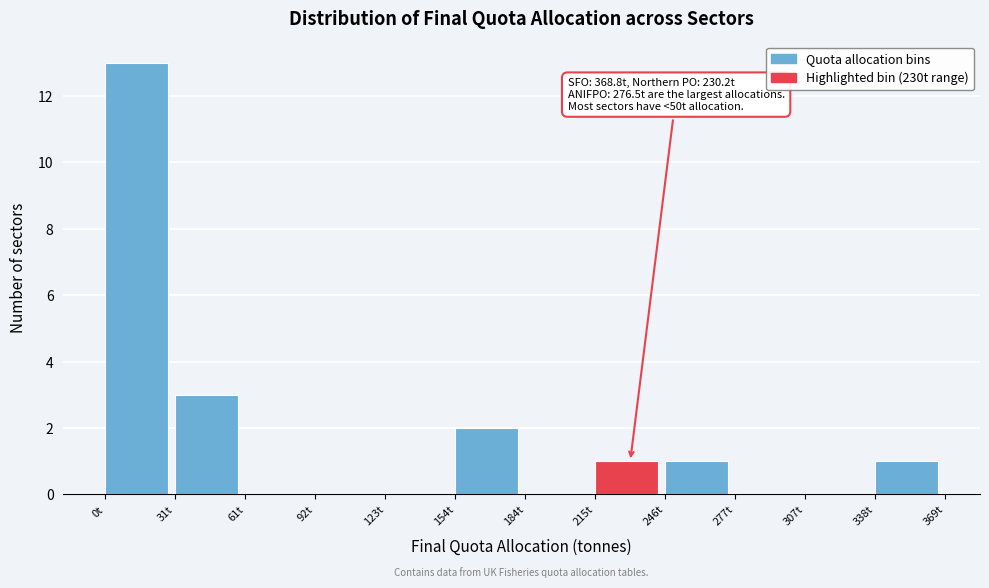

Which range on the x-axis has the tallest bar?

0 to 30